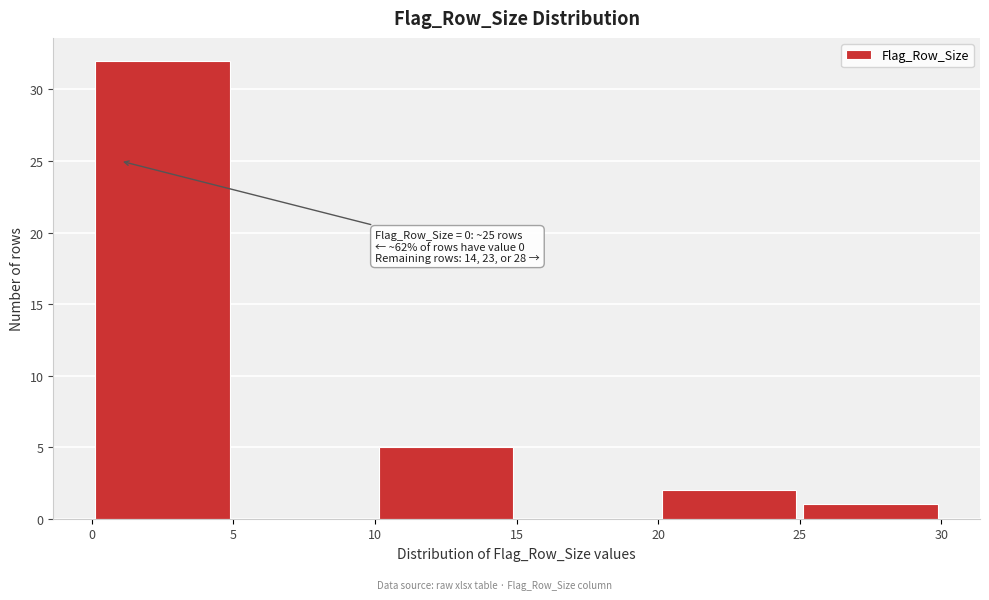

Over which range of the x-axis is the bar tallest?

0 to 5